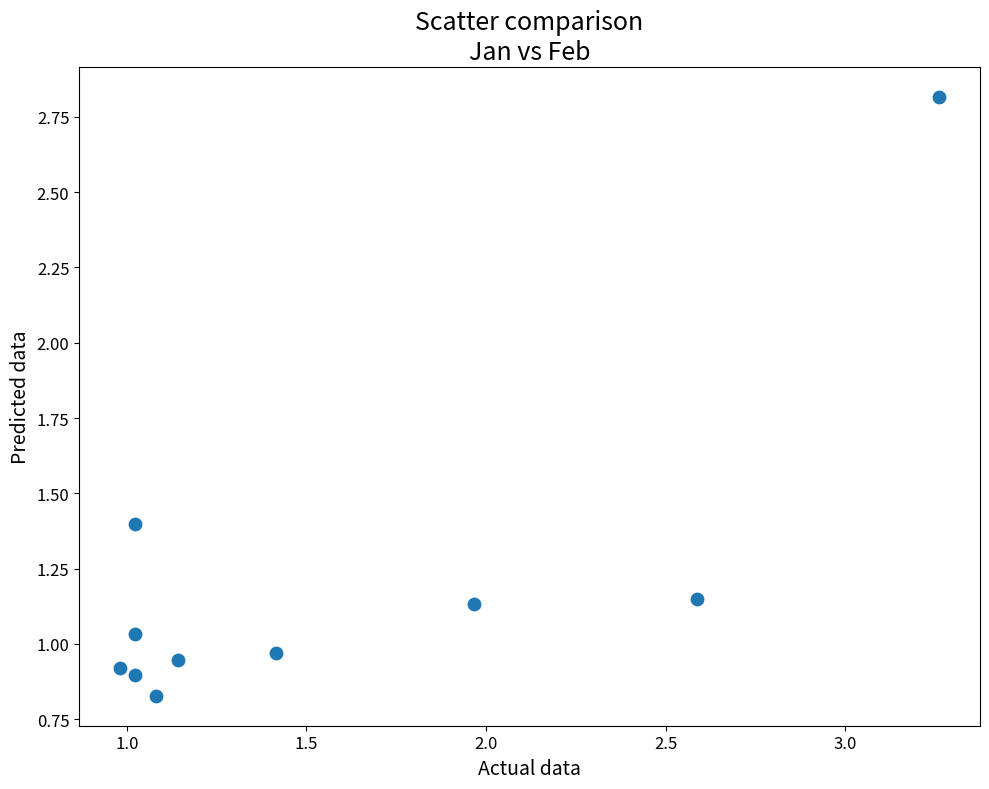

What is the range of X values (max minus min)?

2.3